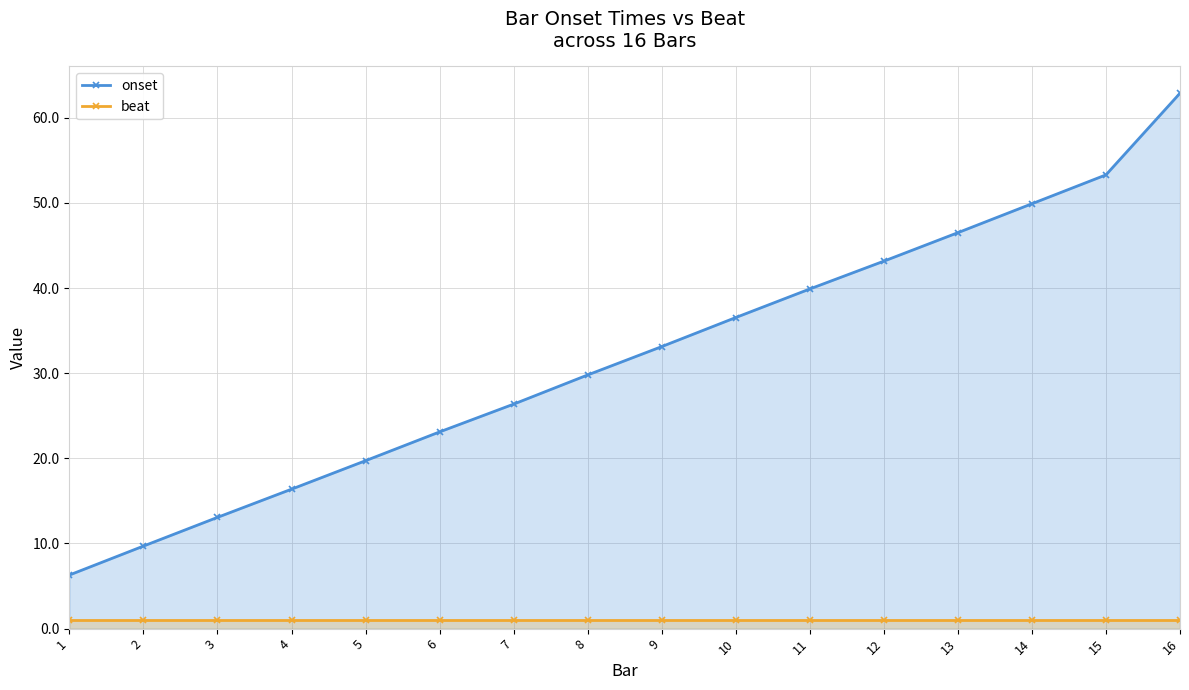

Which series has the widest spread of values?

onset